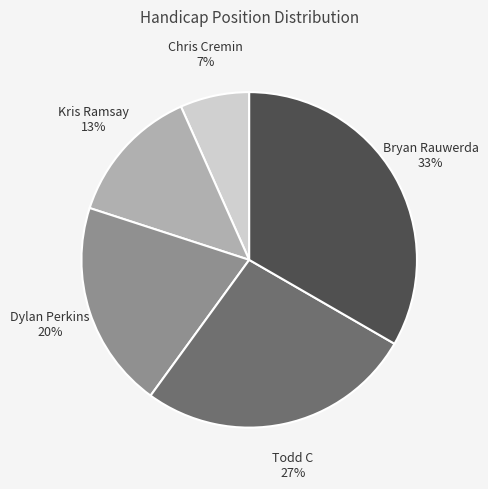

Which slice is the smallest?

Chris Cremin